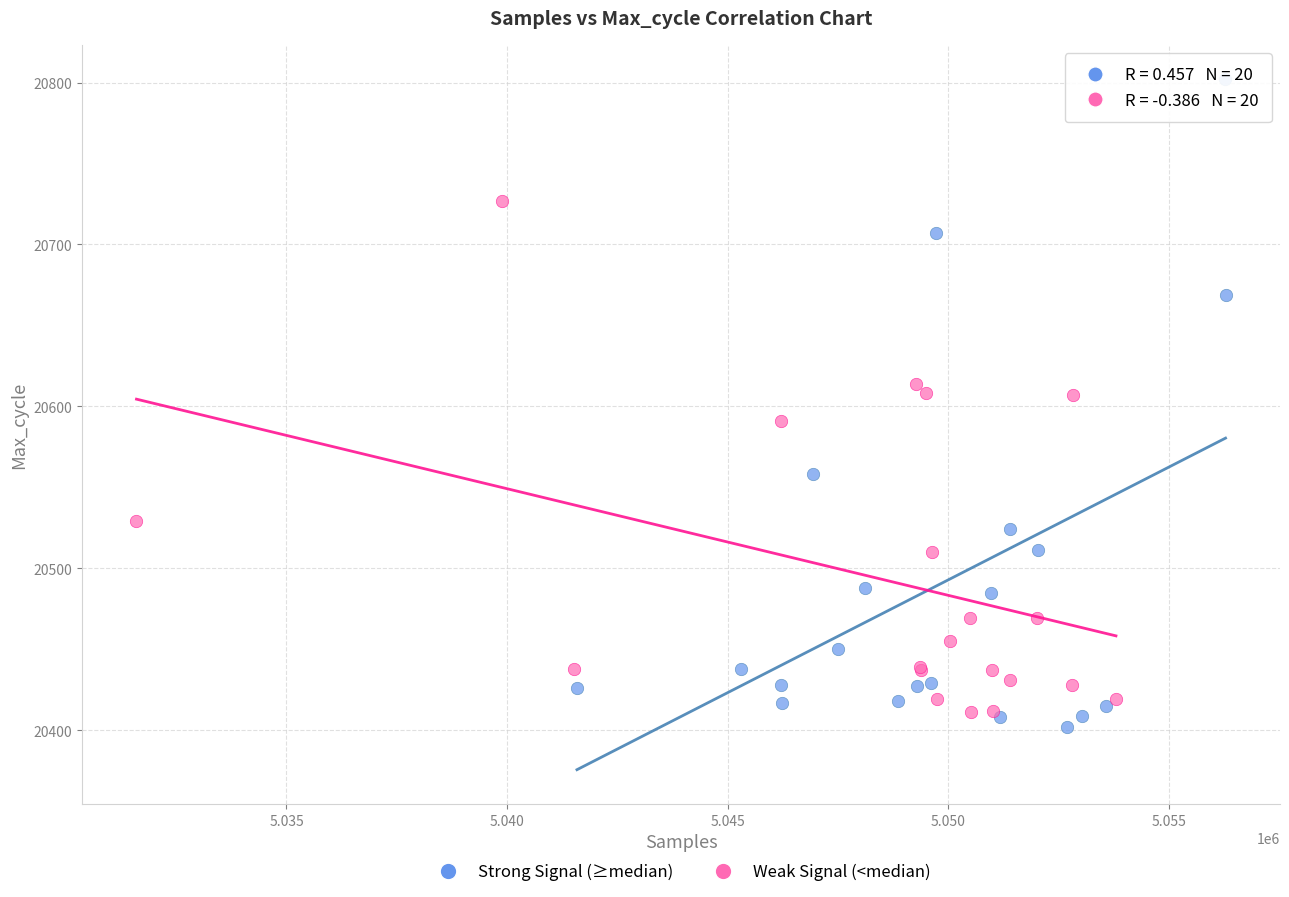

Which series has the largest Y range (max minus min)?

Strong Signal (≥median)